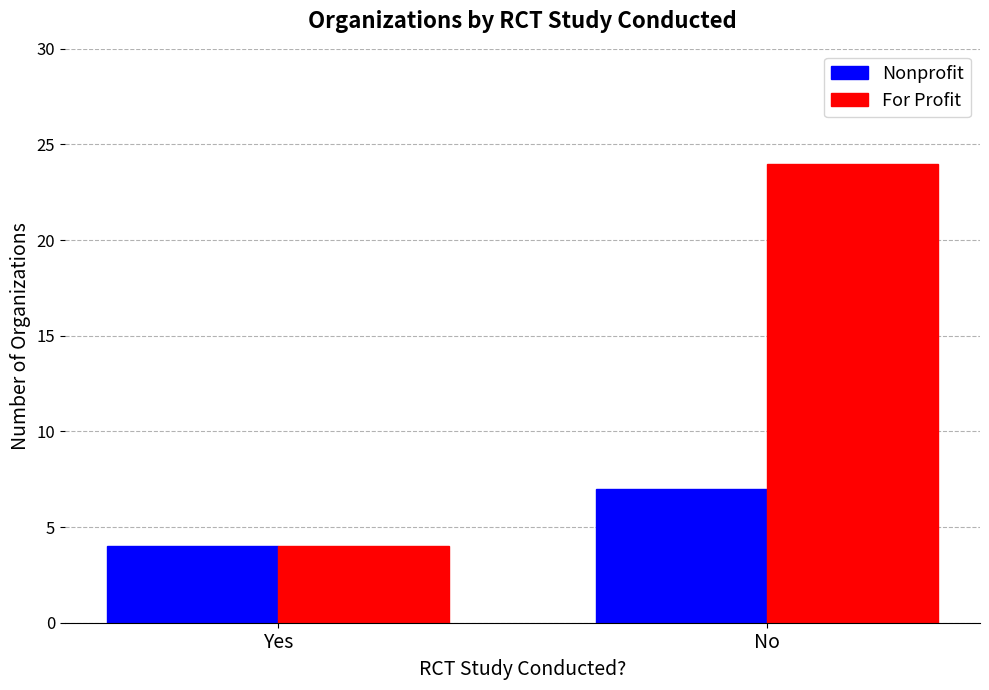

What is the label of the 1st bar from the right?

No